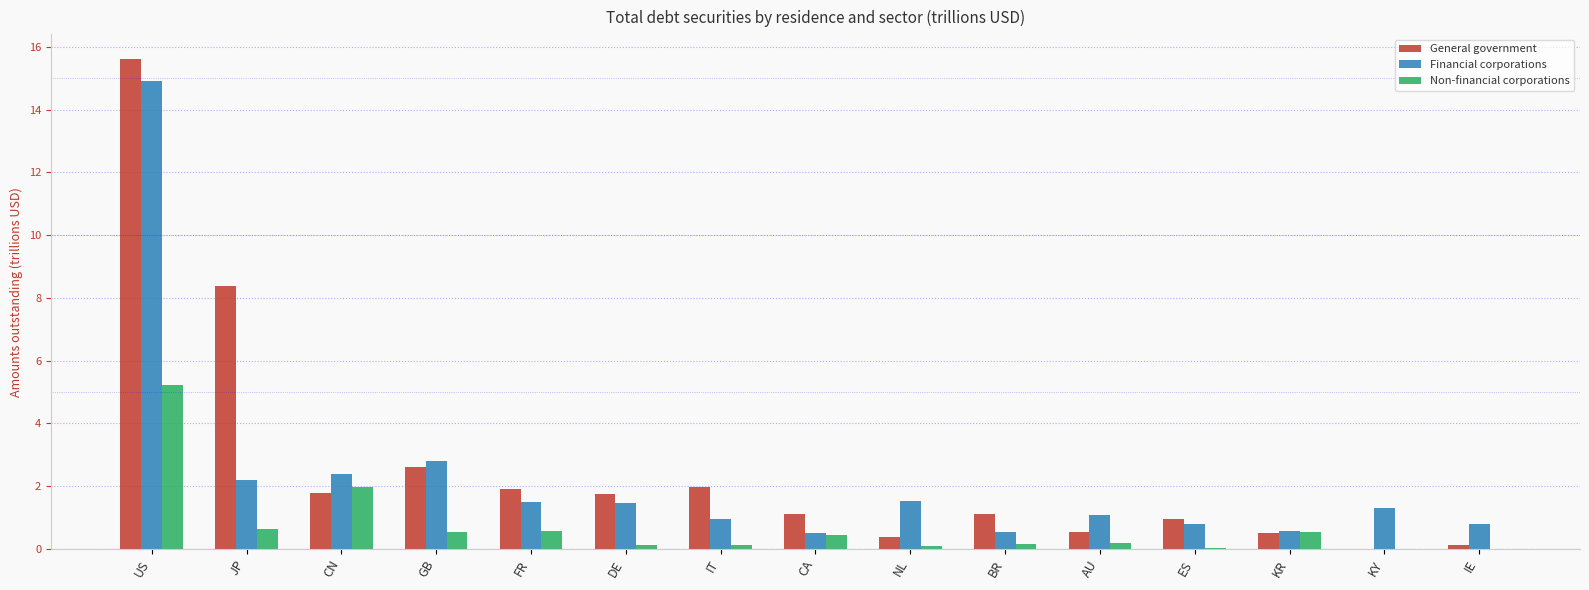

Where is General government nearest to the value 7?

JP